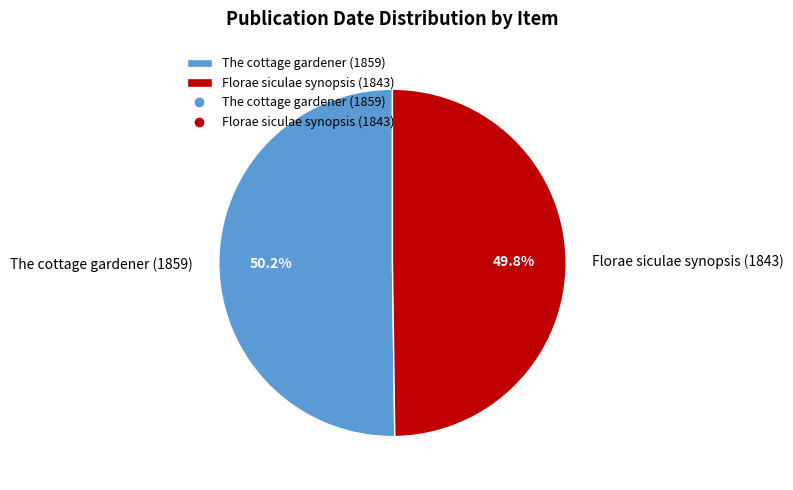

To the nearest percent, what is the combined percentage of Florae siculae synopsis (1843) and The cottage gardener (1859)?

100%